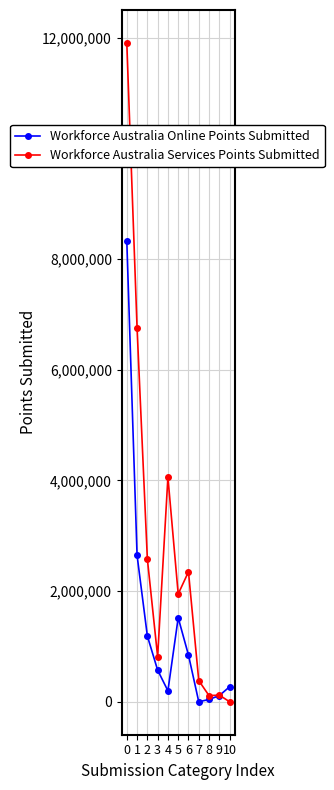

Which series ends up on top after the final intersection of Workforce Australia Services Points Submitted and Workforce Australia Online Points Submitted?

Workforce Australia Online Points Submitted